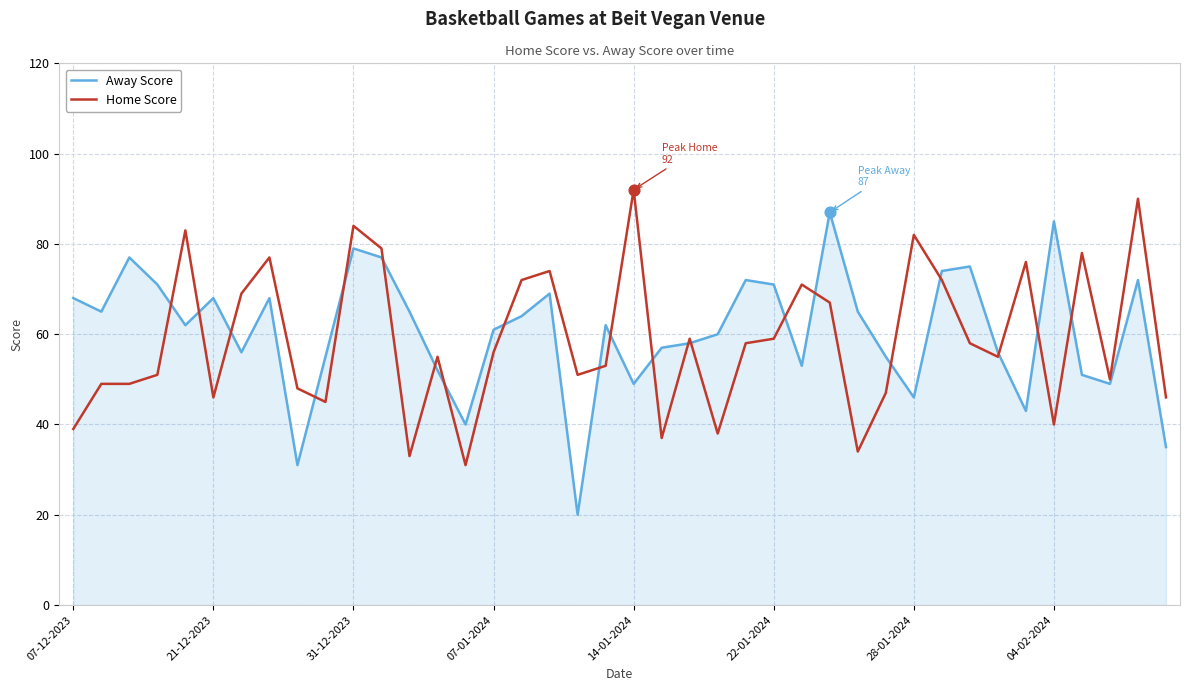

What is the greatest value displayed?

92